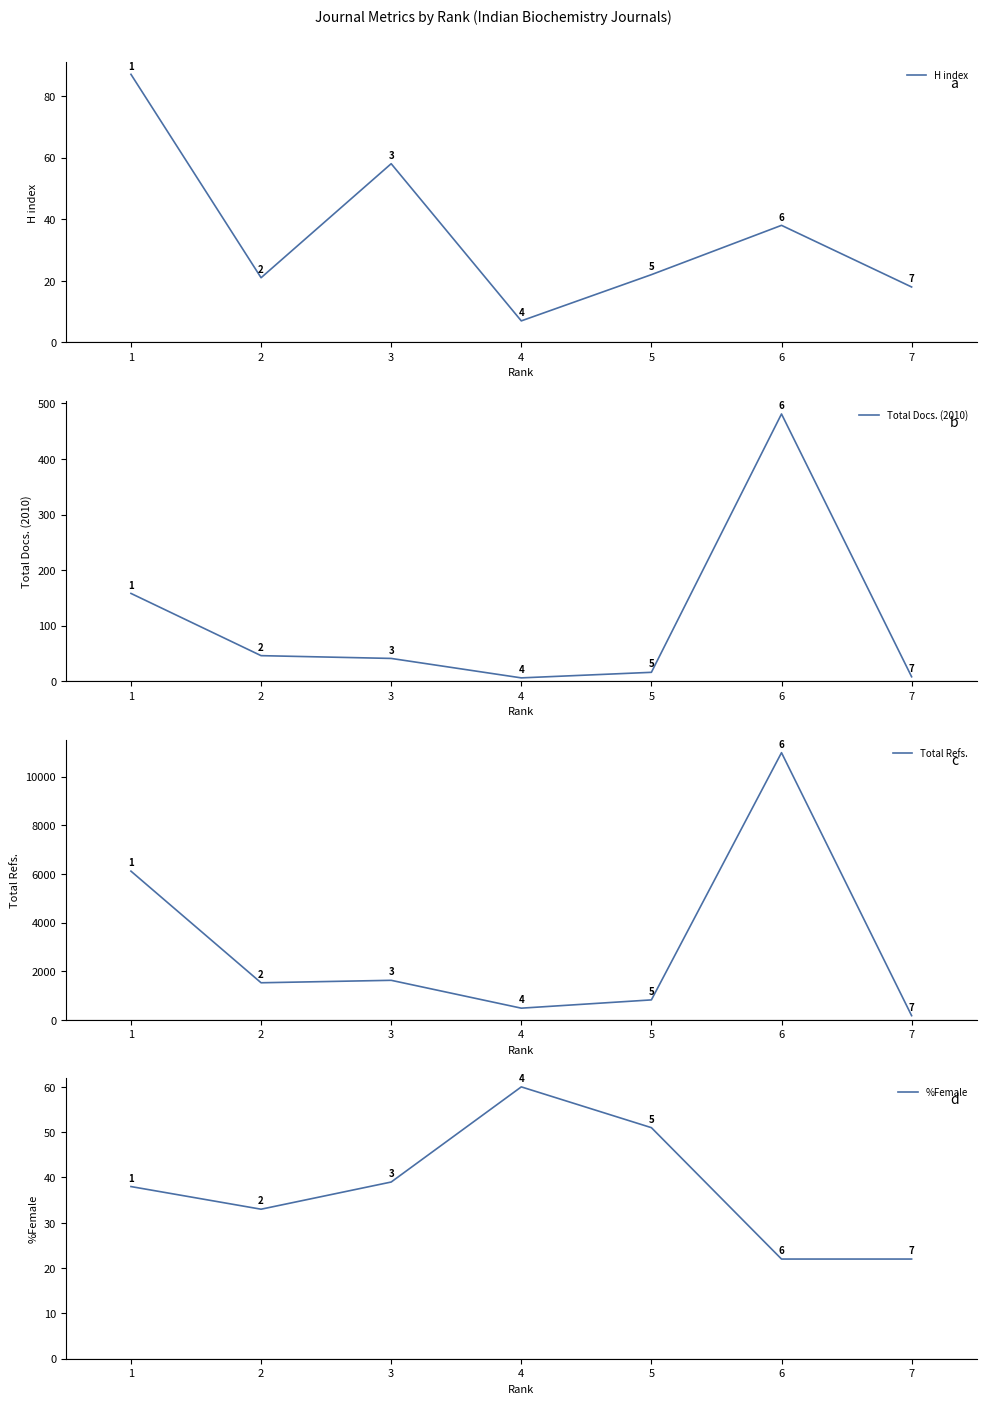

Rank the series at 4 from highest to lowest value.

Total Refs., %Female, H index, Total Docs. (2010)